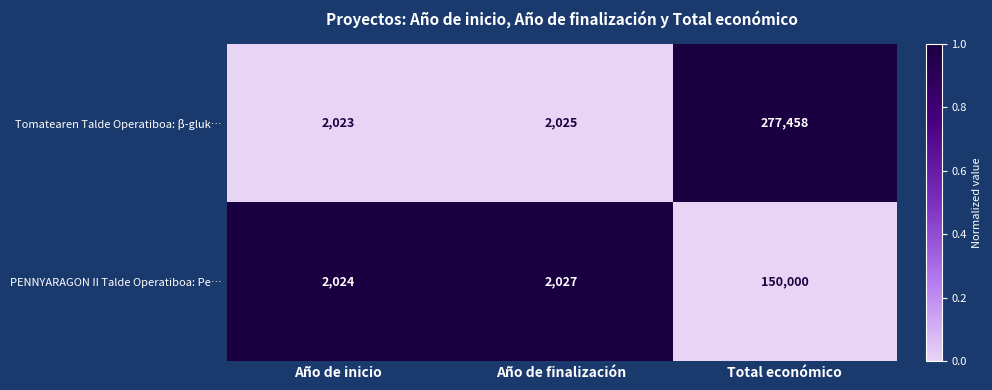

What is the approximate value of Tomatearen Talde Operatiboa: β-gluk… at Total económico?

277458